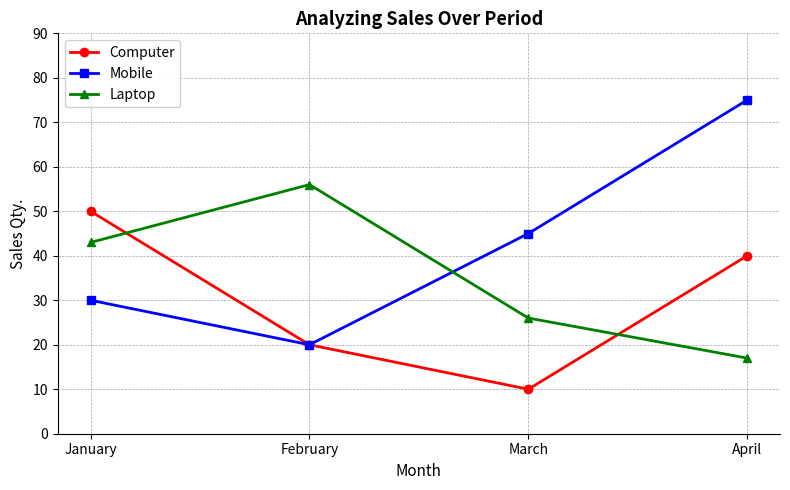

Where do Laptop and Mobile first cross each other?

February and March